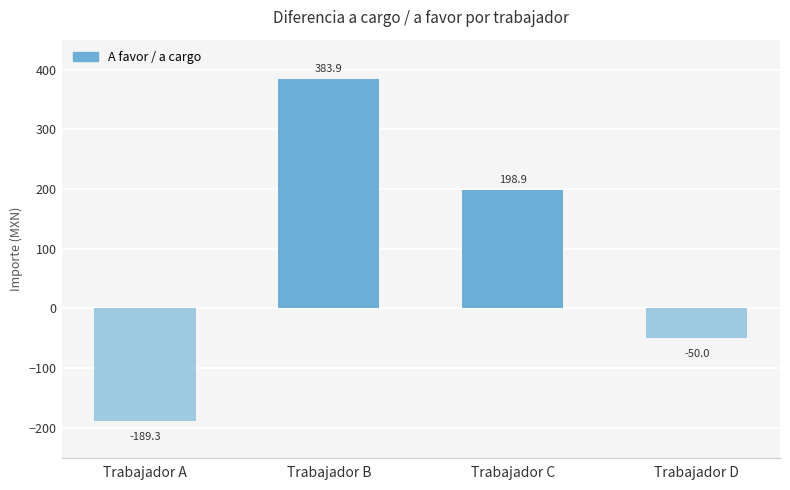

What is the value of the 4th bar from the left?

-50.0